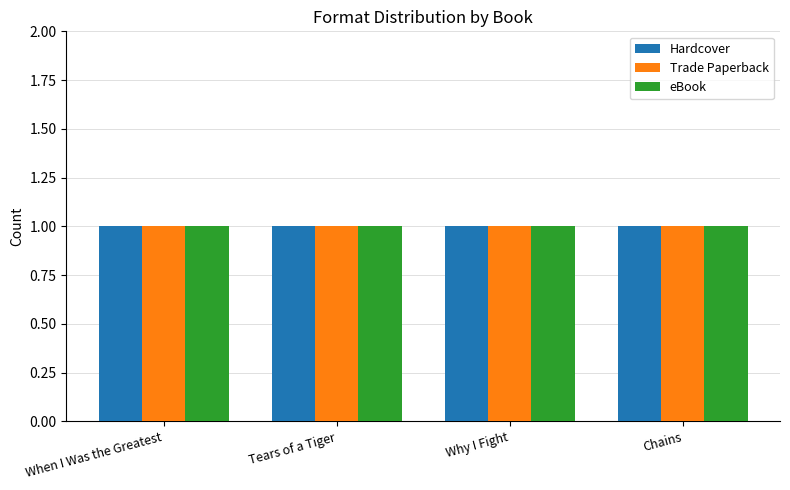

List the labels in order of eBook value, largest first.

When I Was the Greatest, Why I Fight, Chains, Tears of a Tiger